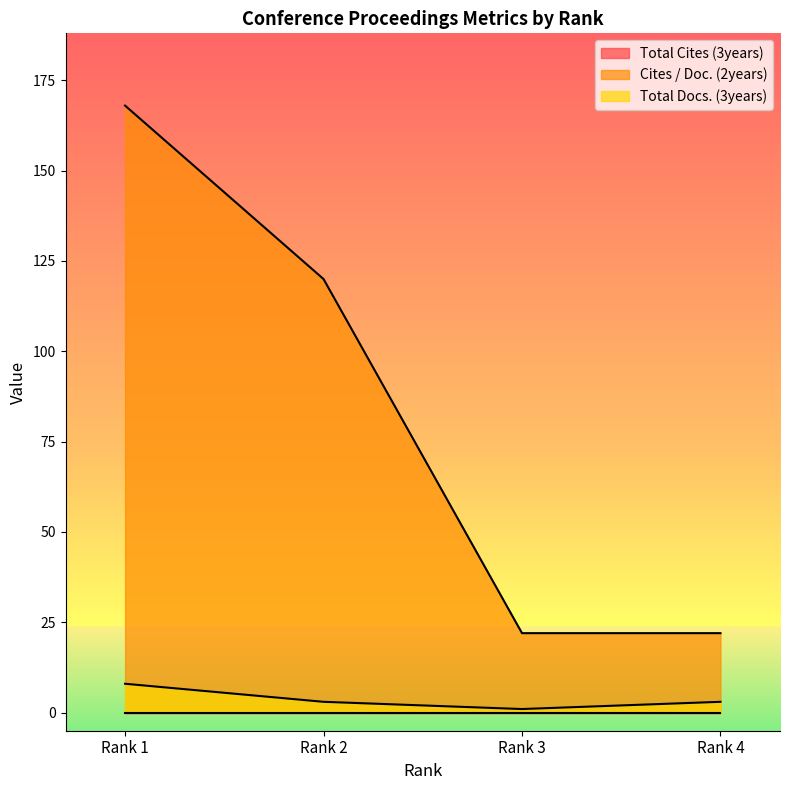

Between Rank 1 and Rank 2, which series saw the biggest shift?

Cites / Doc. (2years)